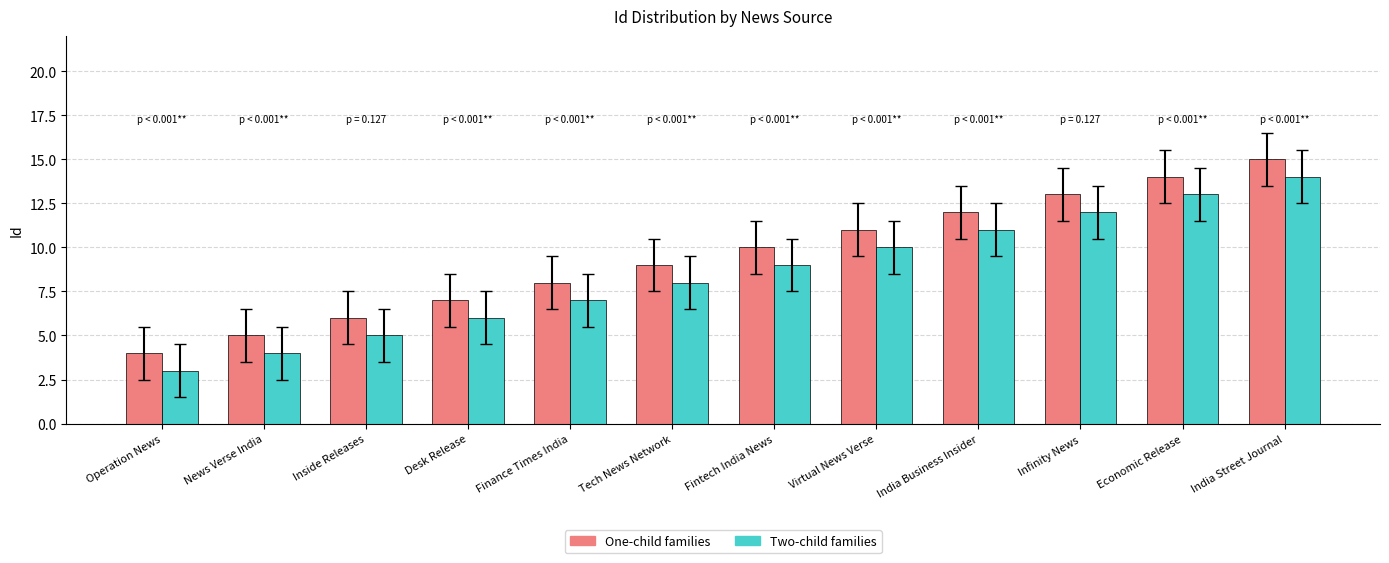

Count the number of data series in this chart.

2